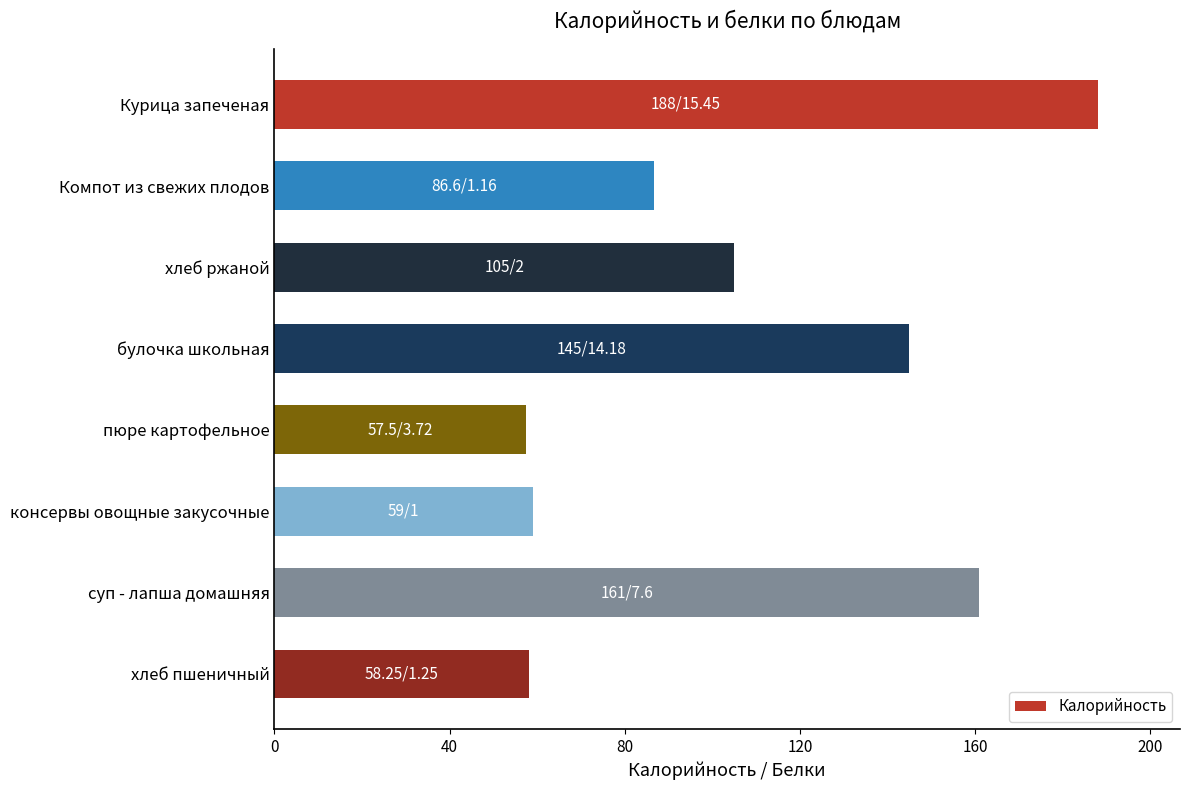

Count the number of data series in this chart.

1